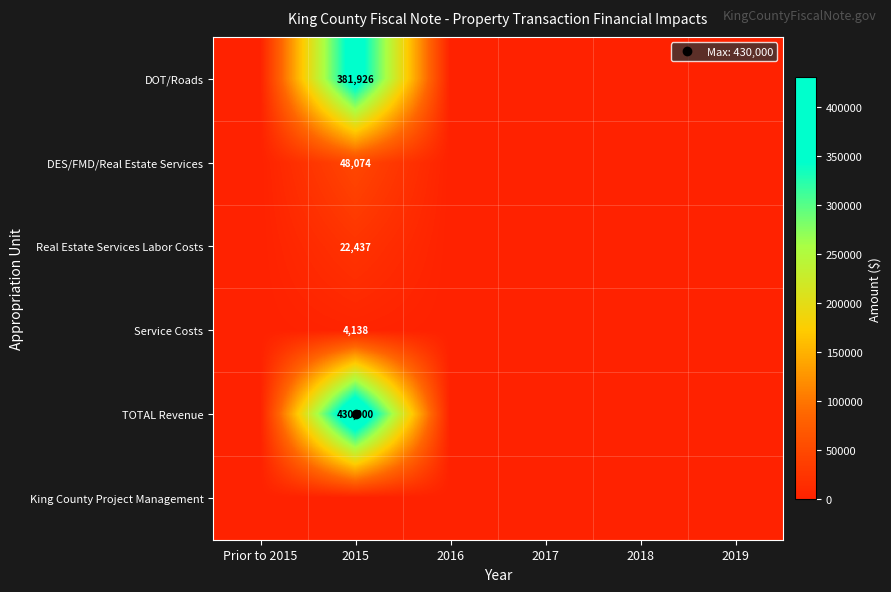

Is it true that DES/FMD/Real Estate Services equals 0.0 at 2018?

True